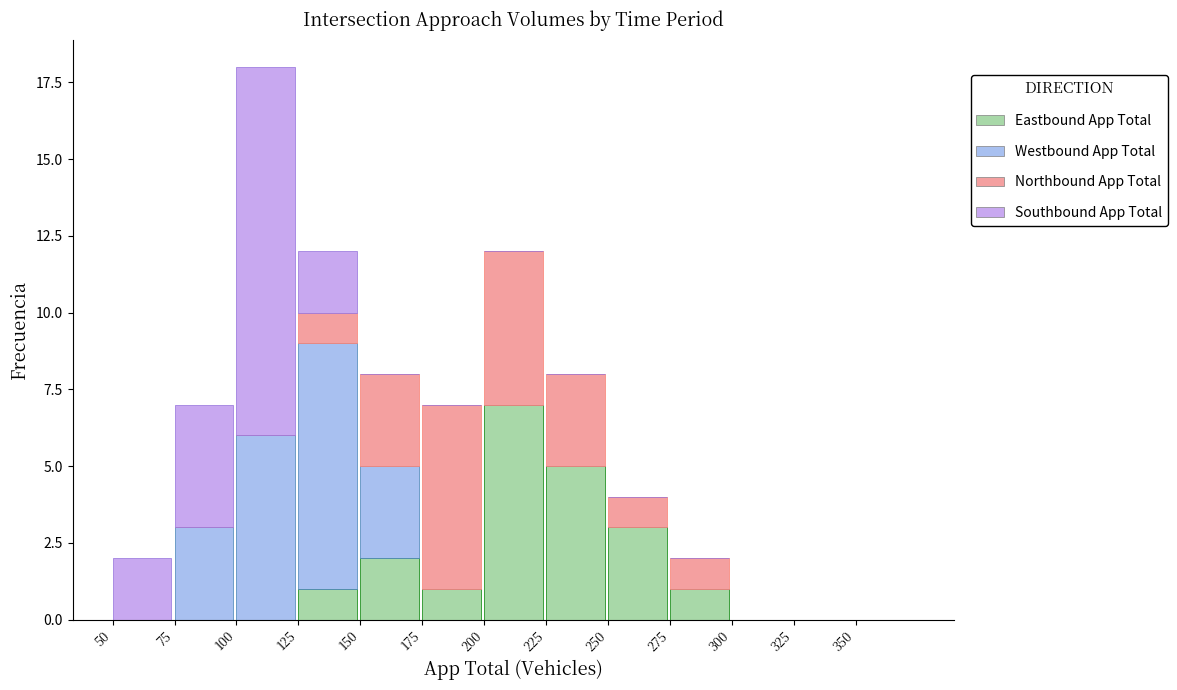

Which category has the highest value in the Eastbound App Total series?

200